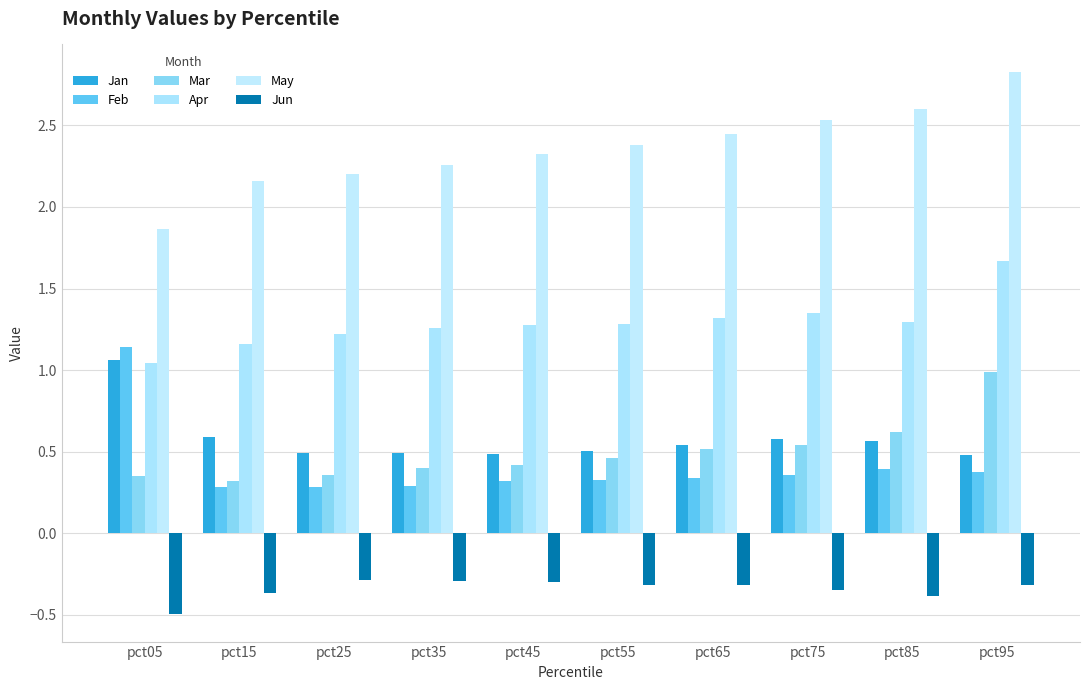

Which category has the highest value in the Jan series?

pct05